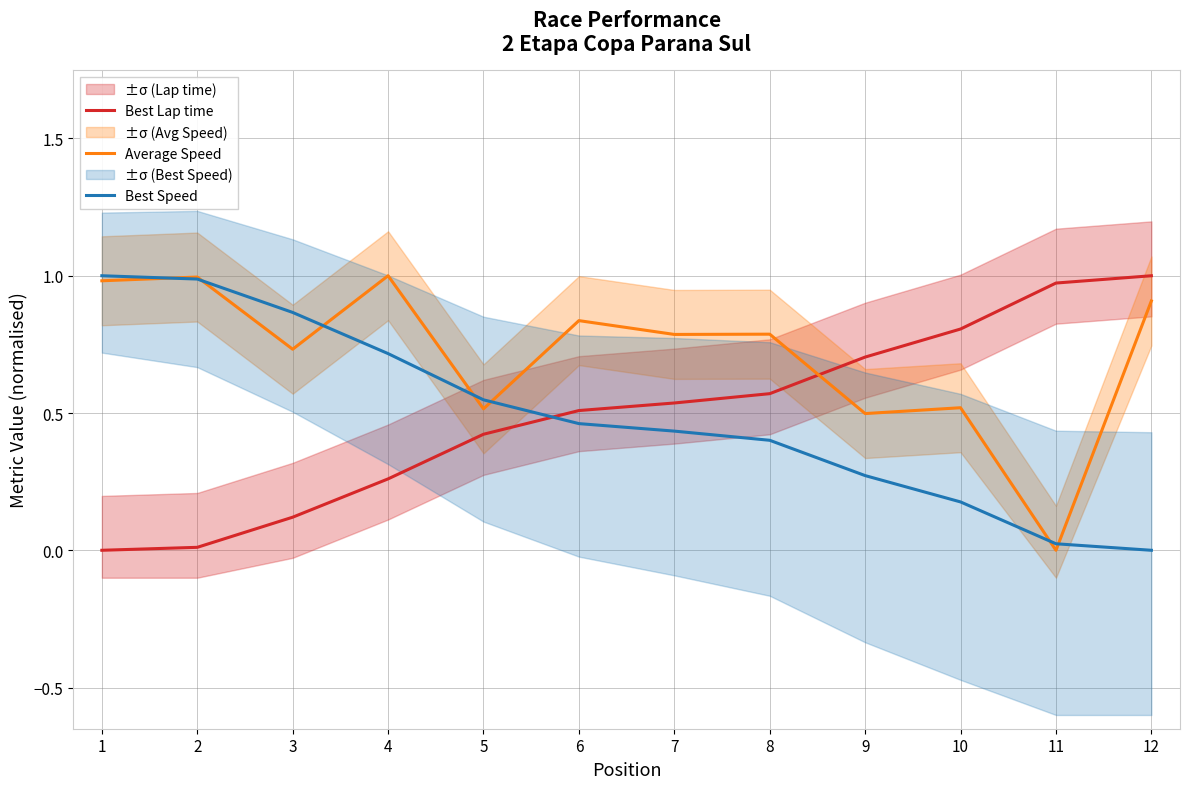

At how many categories does at least one series exceed 0?

12